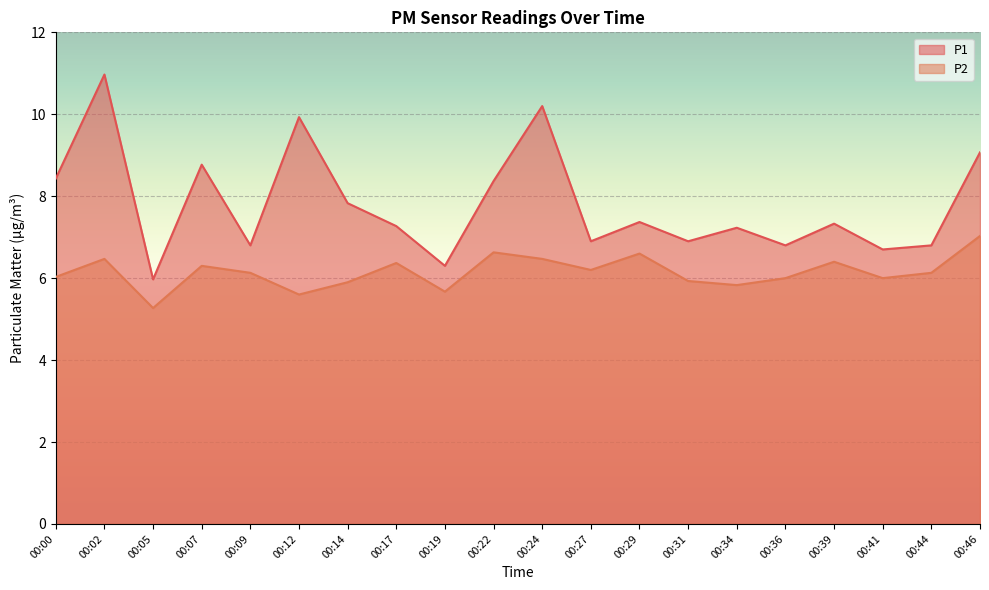

What is the difference between the P2 values at 00:39 and 00:46?

0.6